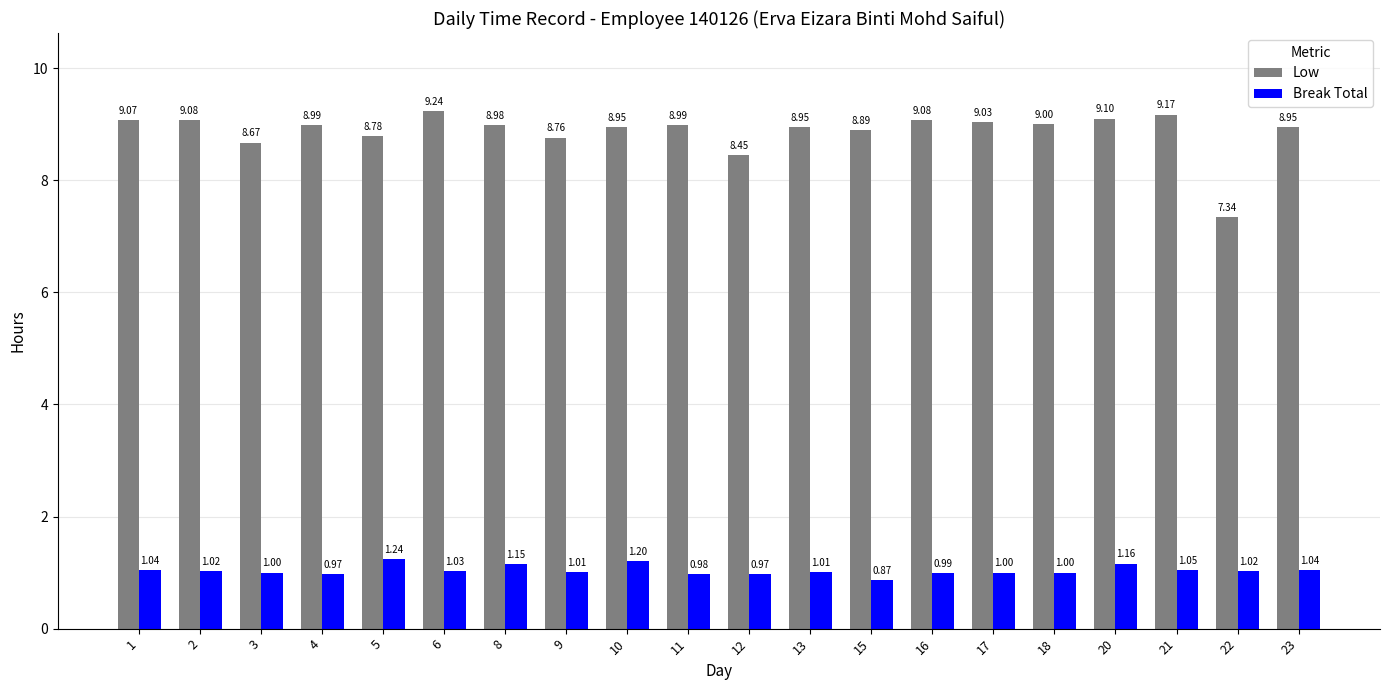

At which category does the chart reach its minimum across all series?

15